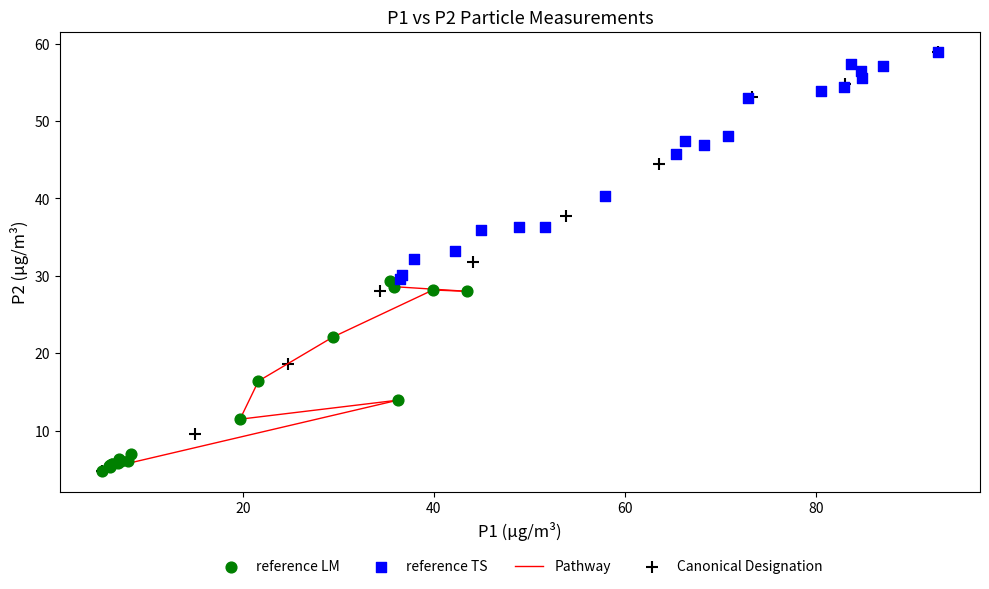

Which series has the widest spread of Y values?

Canonical Designation